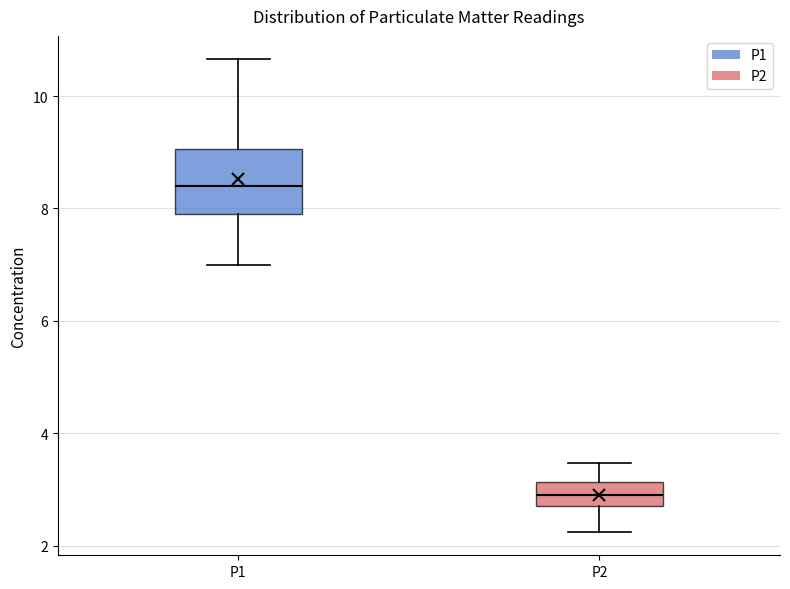

Where is the lower edge of the box for P1 on the y-axis? The values are not printed on the chart, so give them approximately, as read against the axis.

7.8